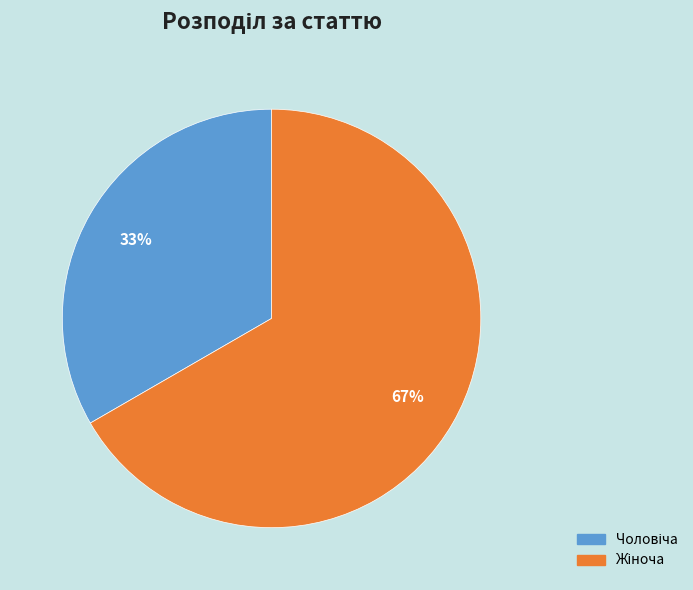

To the nearest percent, what is the average slice percentage?

50%